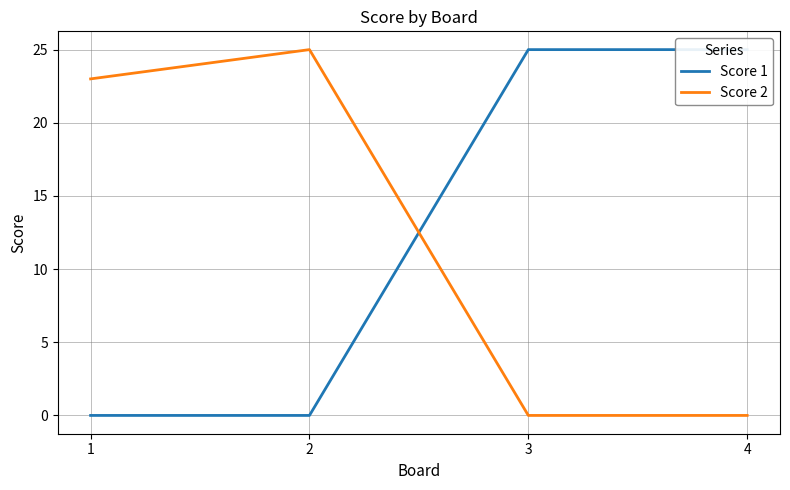

List the series in order of their overall mean, lowest first.

Score 2, Score 1